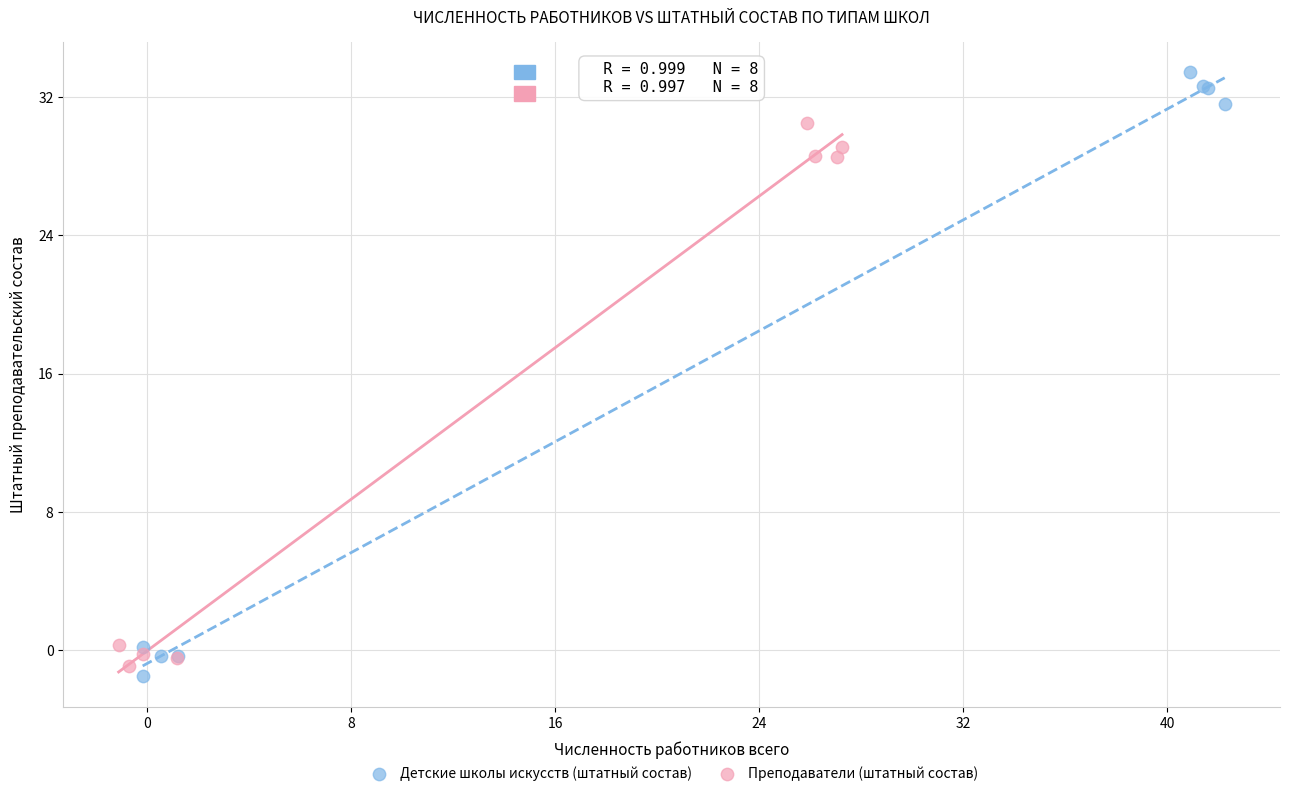

Which series reaches the maximum Y coordinate?

Детские школы искусств (штатный состав)